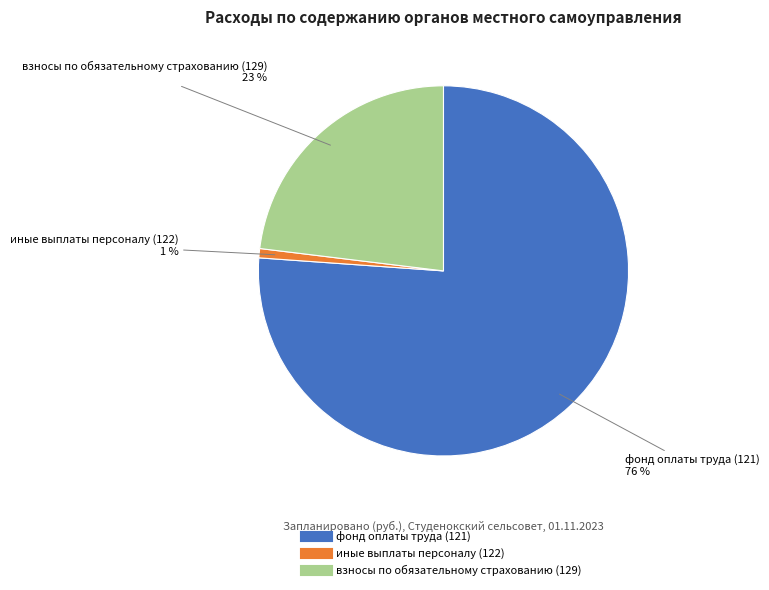

To the nearest percent, what is the average slice percentage?

33%